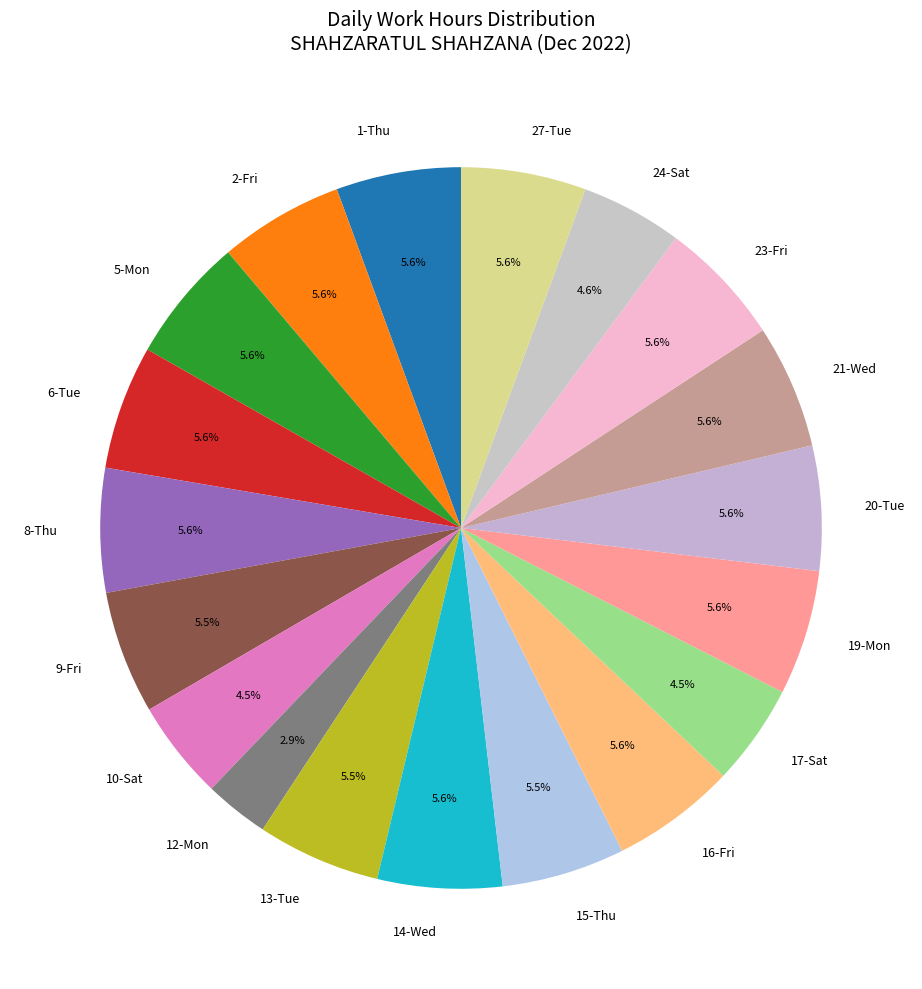

How many slices are in this pie chart?

19